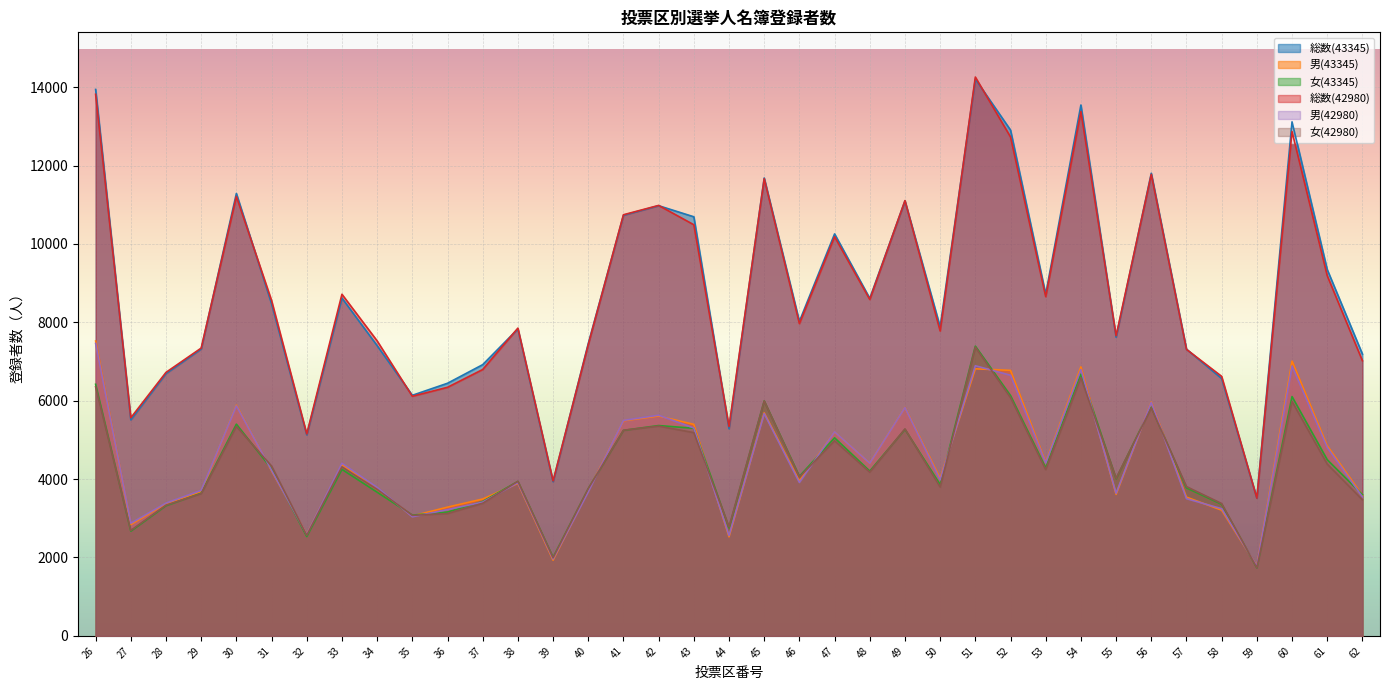

How many times do 男(43345) and 女(43345) cross each other?

15